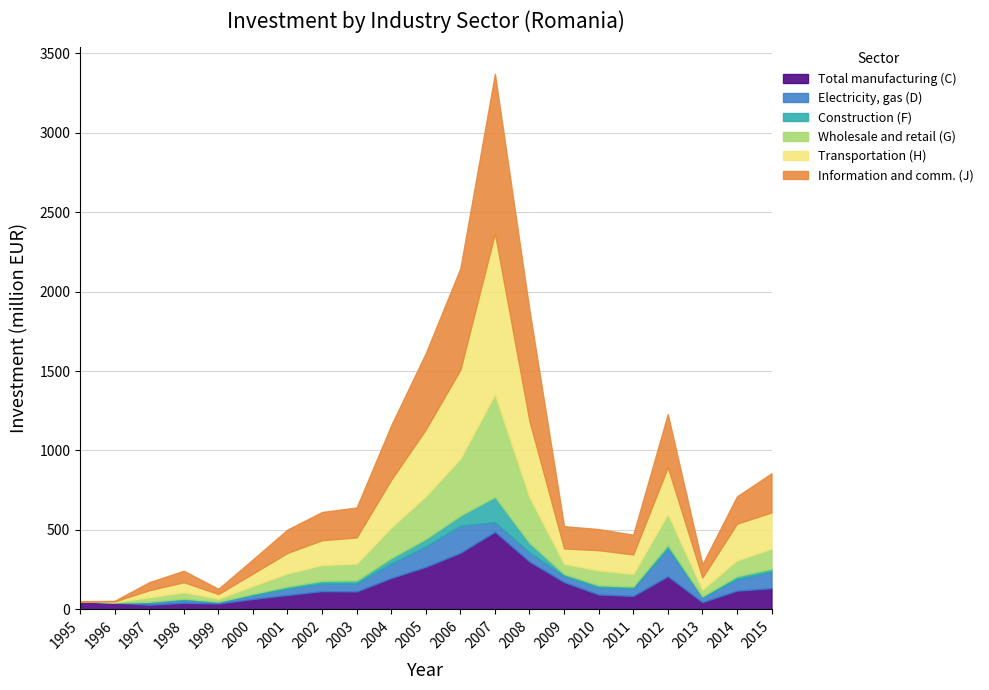

Is the value of Transportation (H) at 1998 greater than the value of Total manufacturing (C) at 1996?

Yes